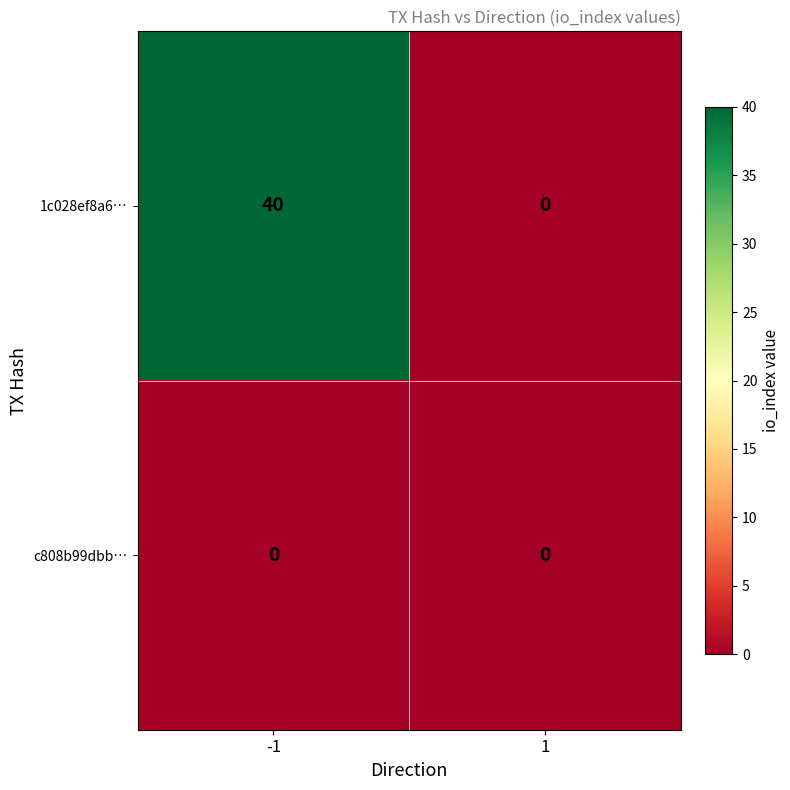

Rank the series at -1 from highest to lowest value.

1c028ef8a6…, c808b99dbb…